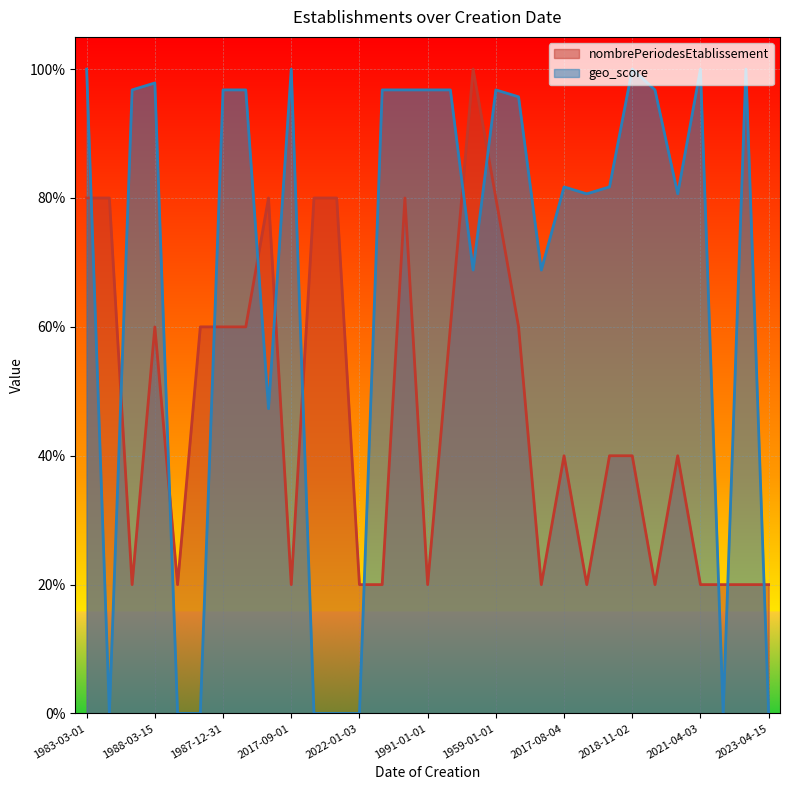

Rank the series at 2017-09-01 from highest to lowest value.

geo_score, nombrePeriodesEtablissement